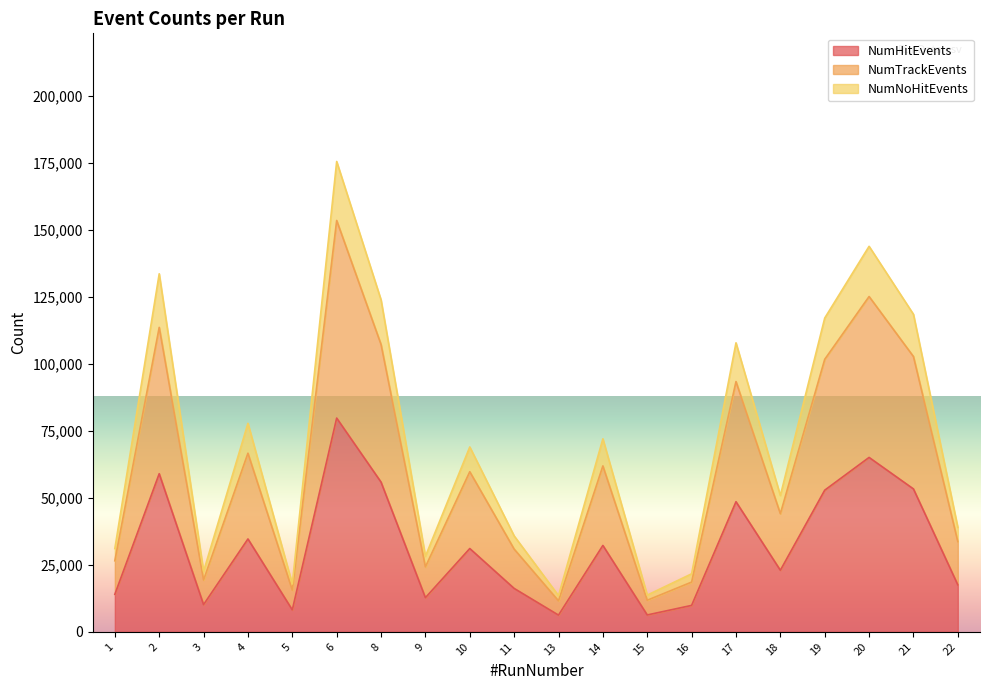

How many series are shown in this chart?

3